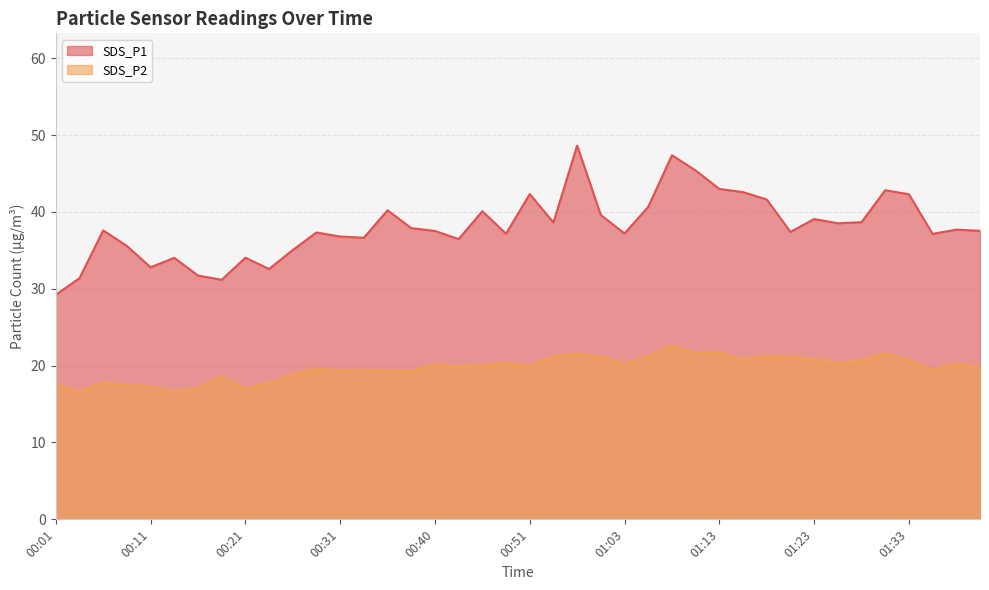

Rank the series by their maximum value, from highest to lowest.

SDS_P1, SDS_P2